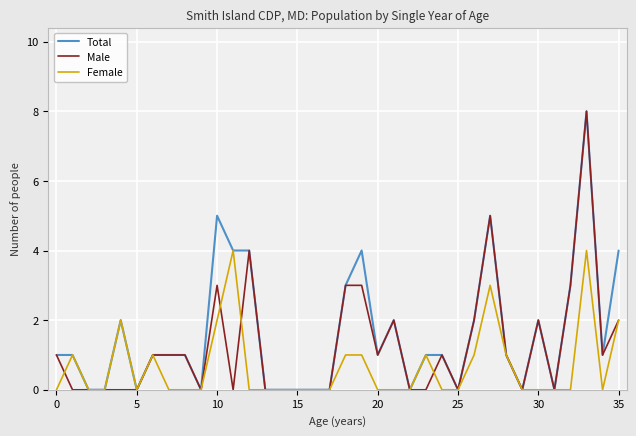

Rank the series by their average value, from lowest to highest.

Female, Male, Total